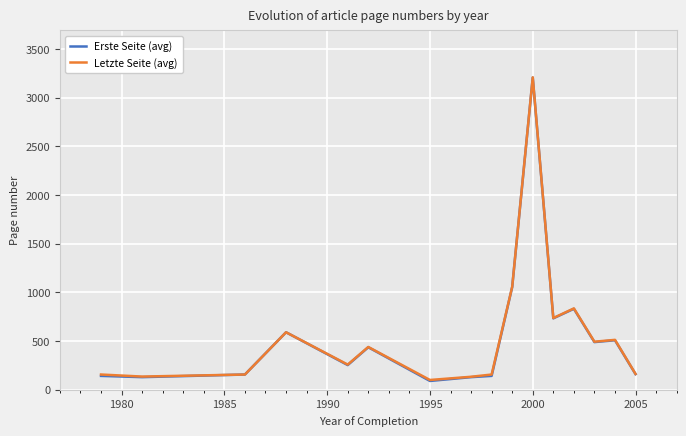

Which series has the widest spread of values?

Erste Seite (avg)